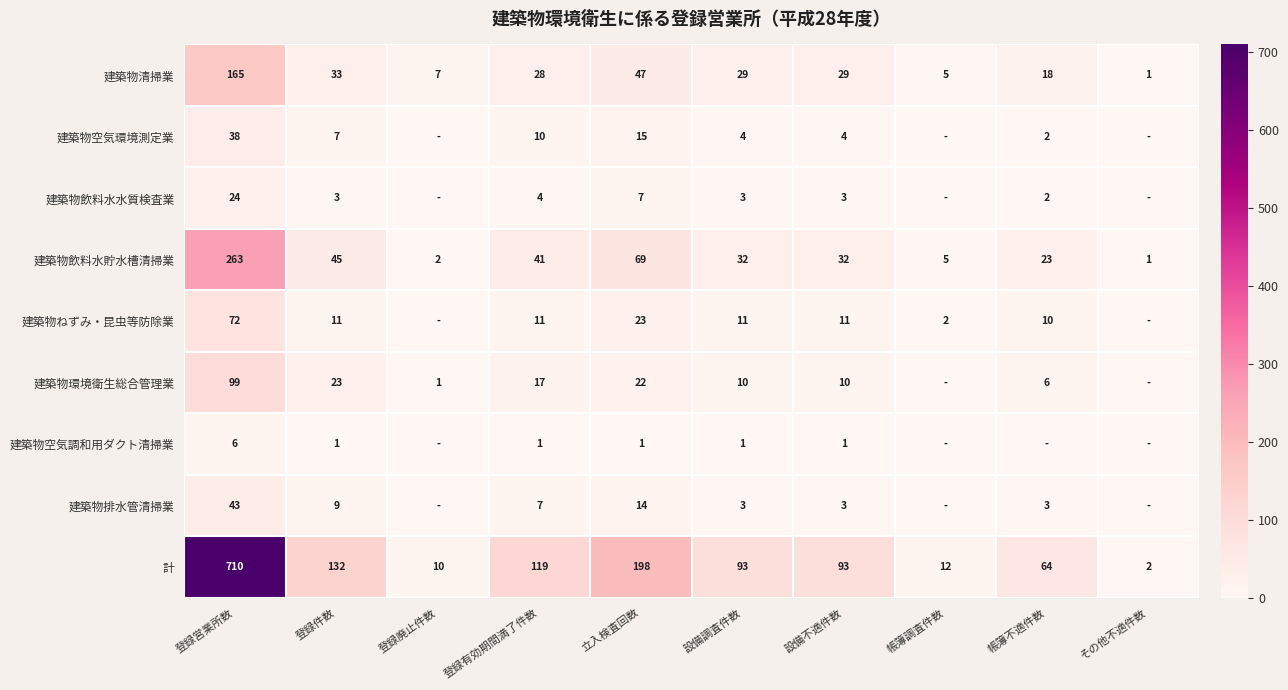

Is the value of 建築物清掃業 at 設備調査件数 greater than the value of 建築物飲料水貯水槽清掃業 at 設備不適件数?

No